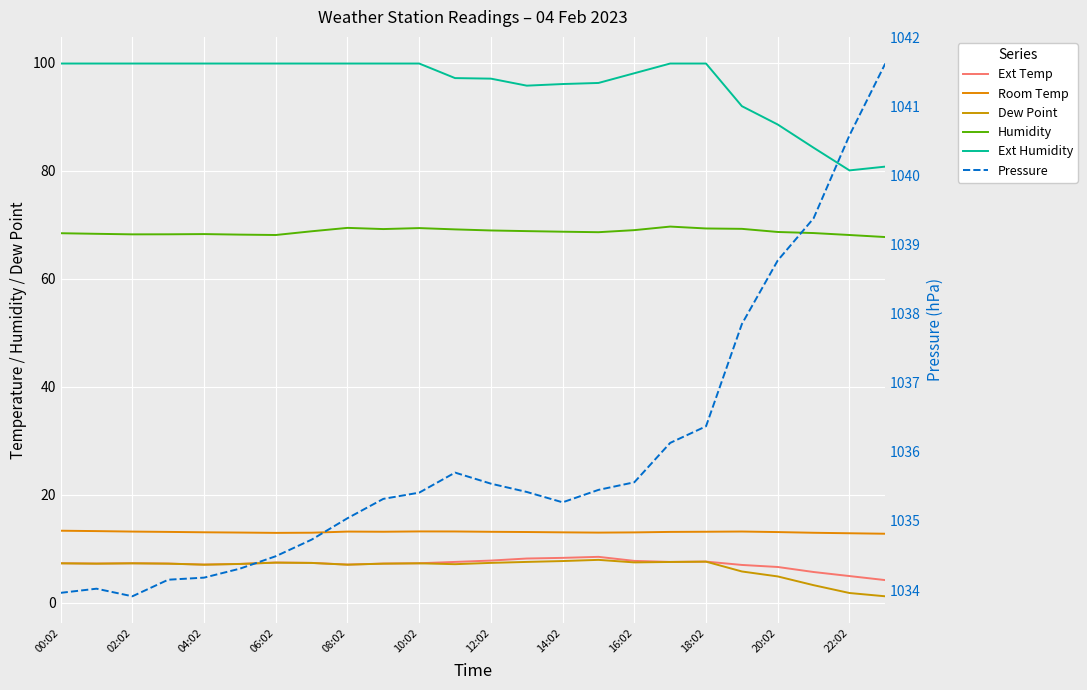

Where is the first local minimum for Dew Point?

02:02